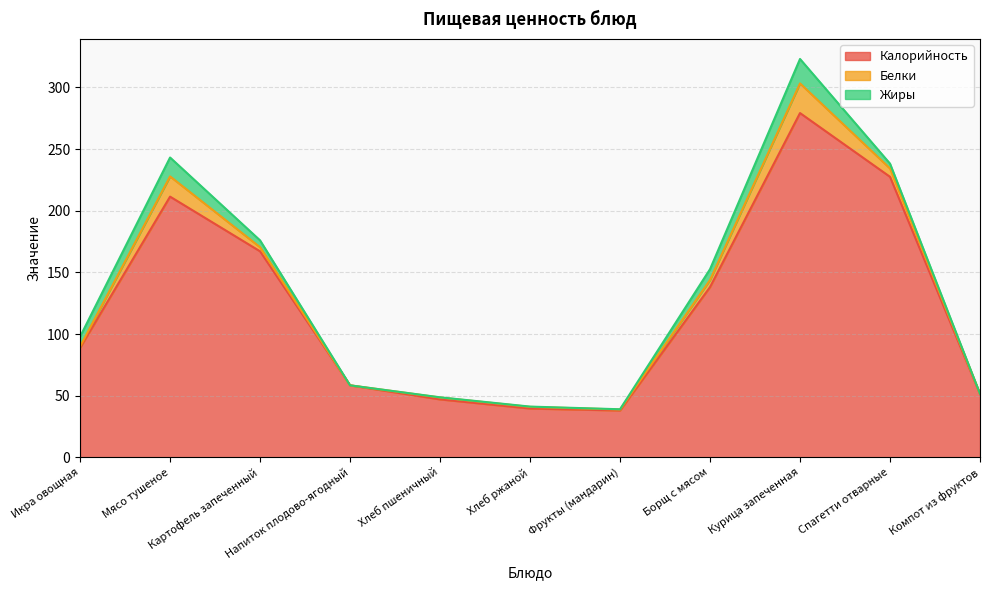

Where does the Белки series first go above 1?

Икра овощная